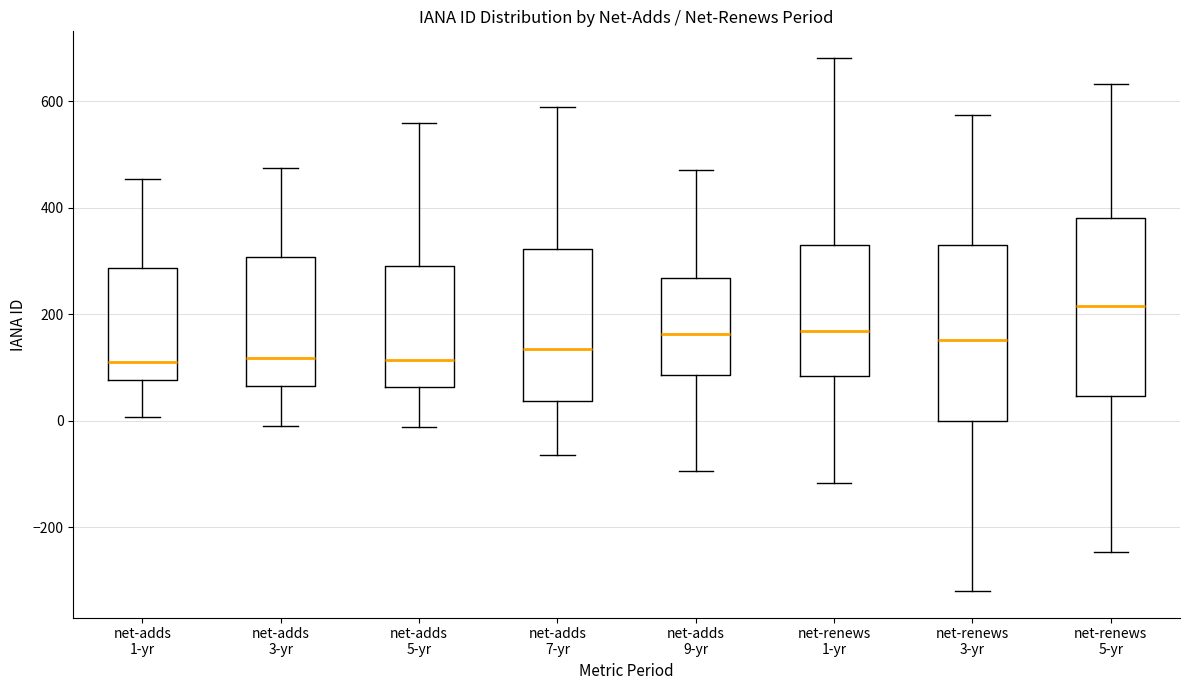

Reading left to right, transcribe this box plot: for each box, give where its median line is, the range the box spans, and where its two whiskers end, as read against the y-axis. The values are not printed on the chart, so give them approximately, as read against the axis.

net-adds 1-yr: median 100, box 80 to 280, whiskers 0 to 460
net-adds 3-yr: median 120, box 60 to 300, whiskers -20 to 480
net-adds 5-yr: median 120, box 60 to 300, whiskers -20 to 560
net-adds 7-yr: median 140, box 40 to 320, whiskers -60 to 580
net-adds 9-yr: median 160, box 80 to 260, whiskers -100 to 480
net-renews 1-yr: median 160, box 80 to 340, whiskers -120 to 680
net-renews 3-yr: median 160, box 0 to 340, whiskers -320 to 580
net-renews 5-yr: median 220, box 40 to 380, whiskers -240 to 640